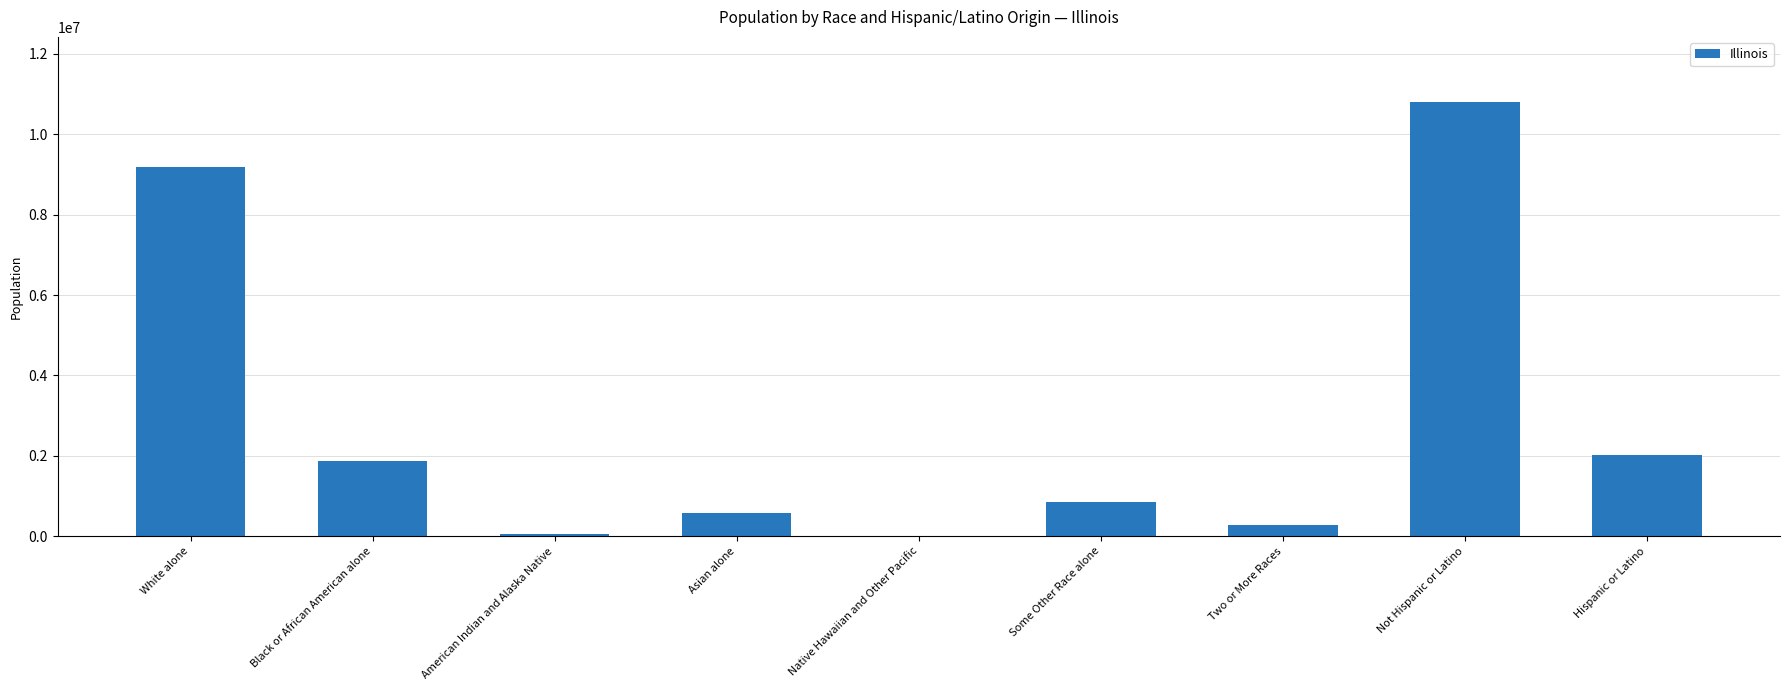

Count the number of categories in the chart.

9